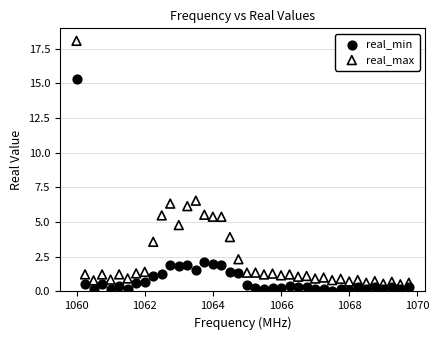

Which series contains the highest Y value?

real_max